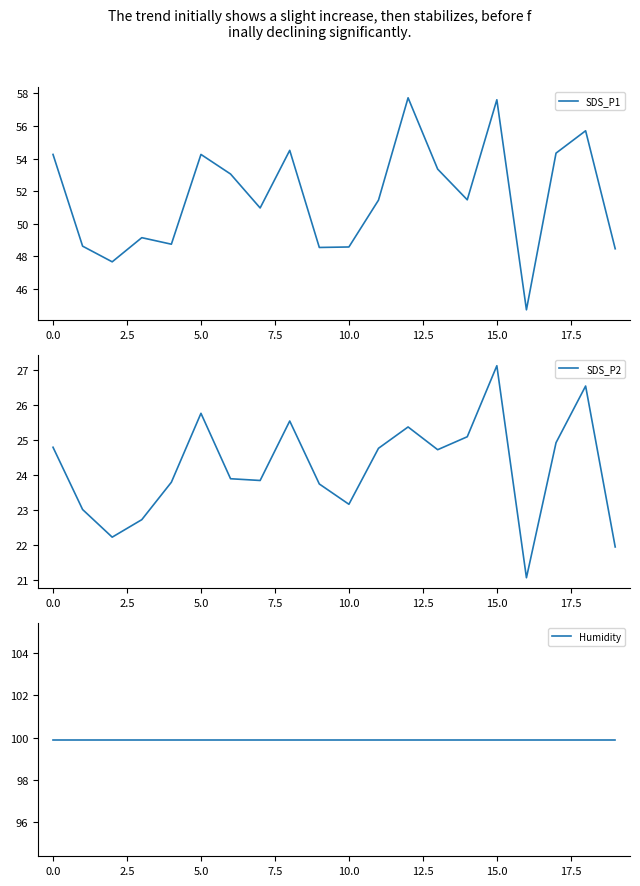

What is the value of the SDS_P2 point at the 9th from the left?

25.6